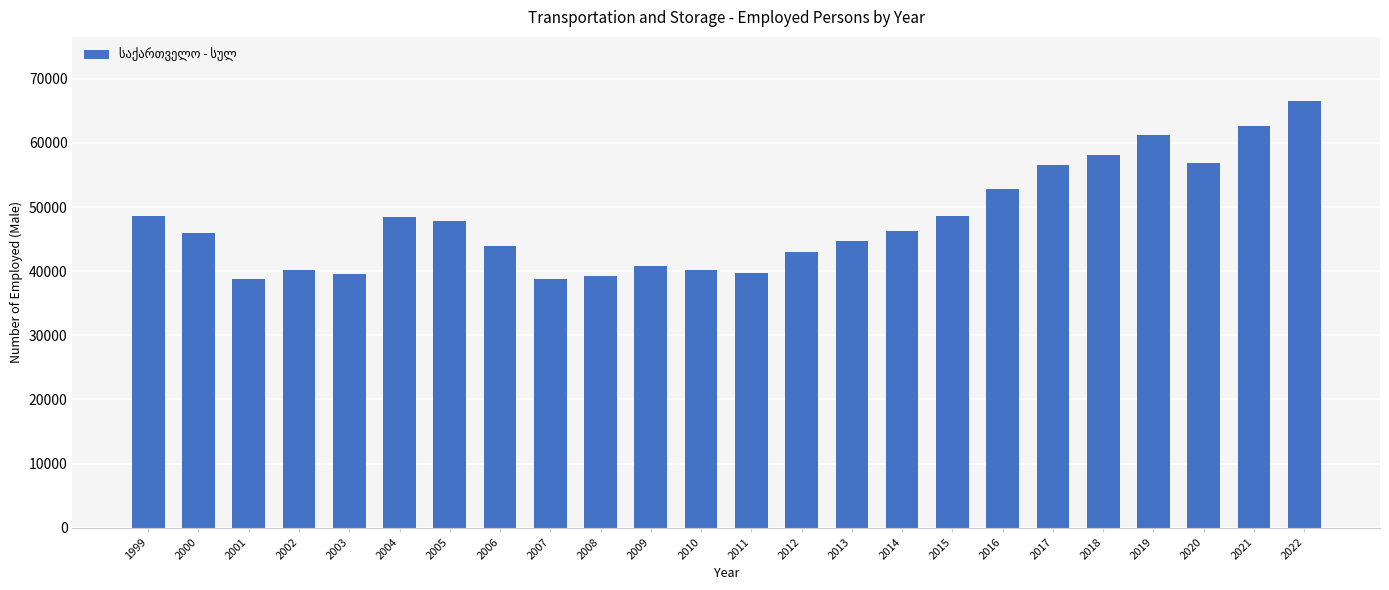

How many data points does each series have?

24